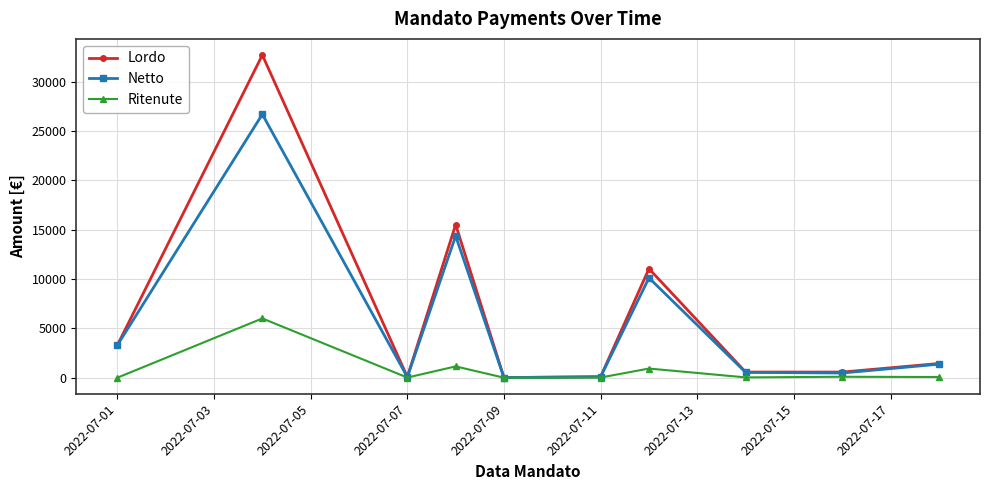

List the series in order of their peak value, highest first.

Lordo, Netto, Ritenute